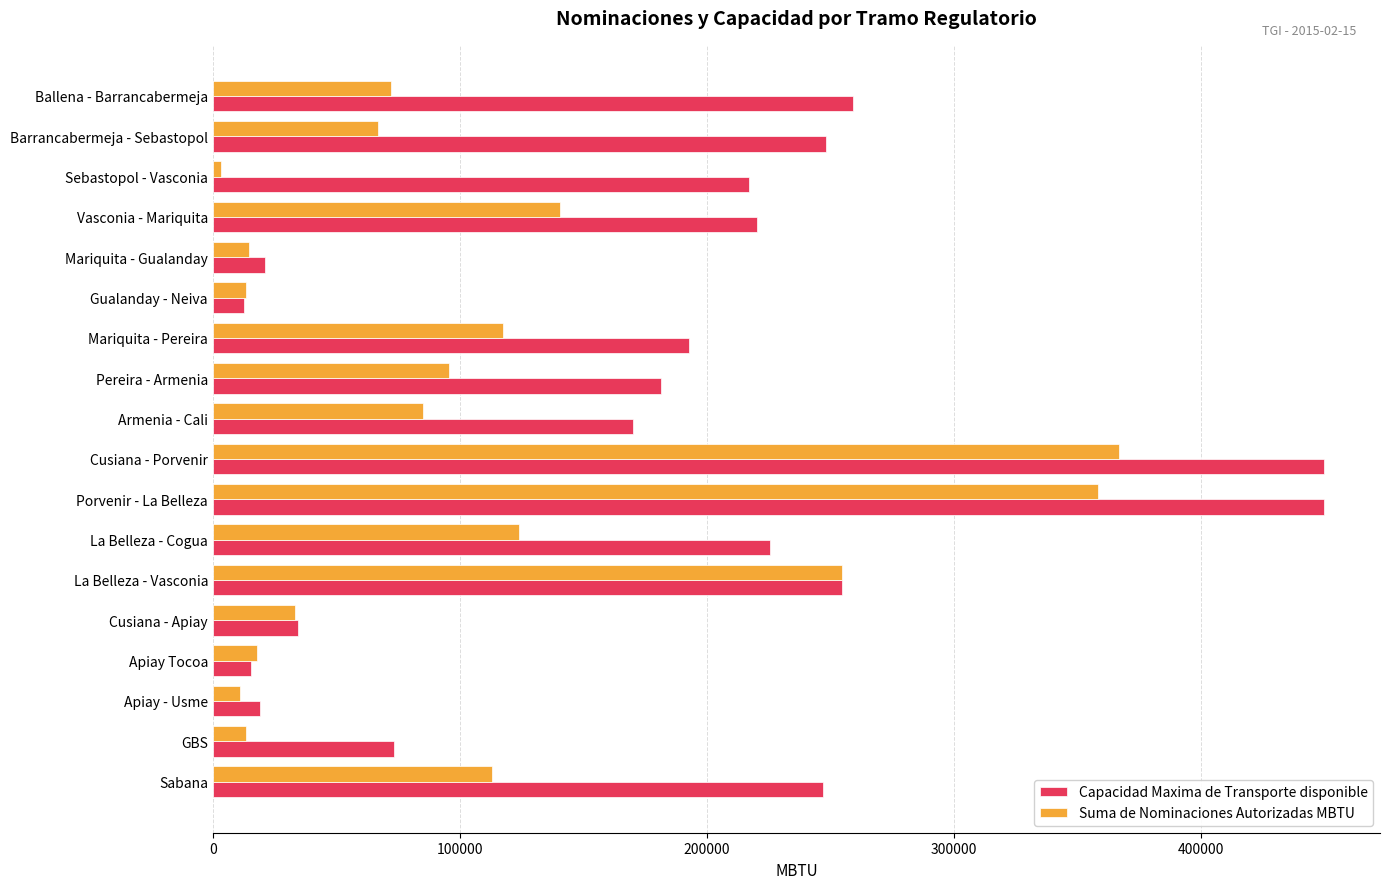

What is the difference between the highest and lowest values at GBS?

59705.8